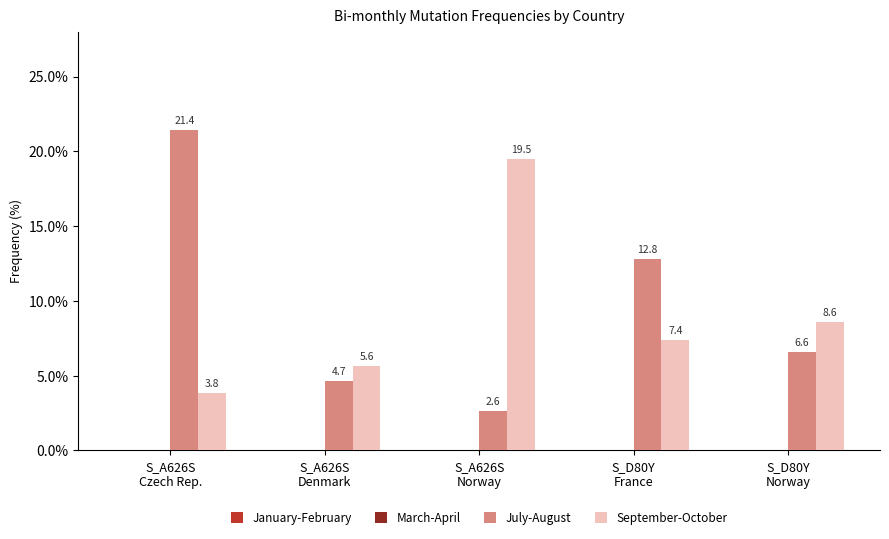

Are the bars grouped side by side (vs. stacked)?

Yes